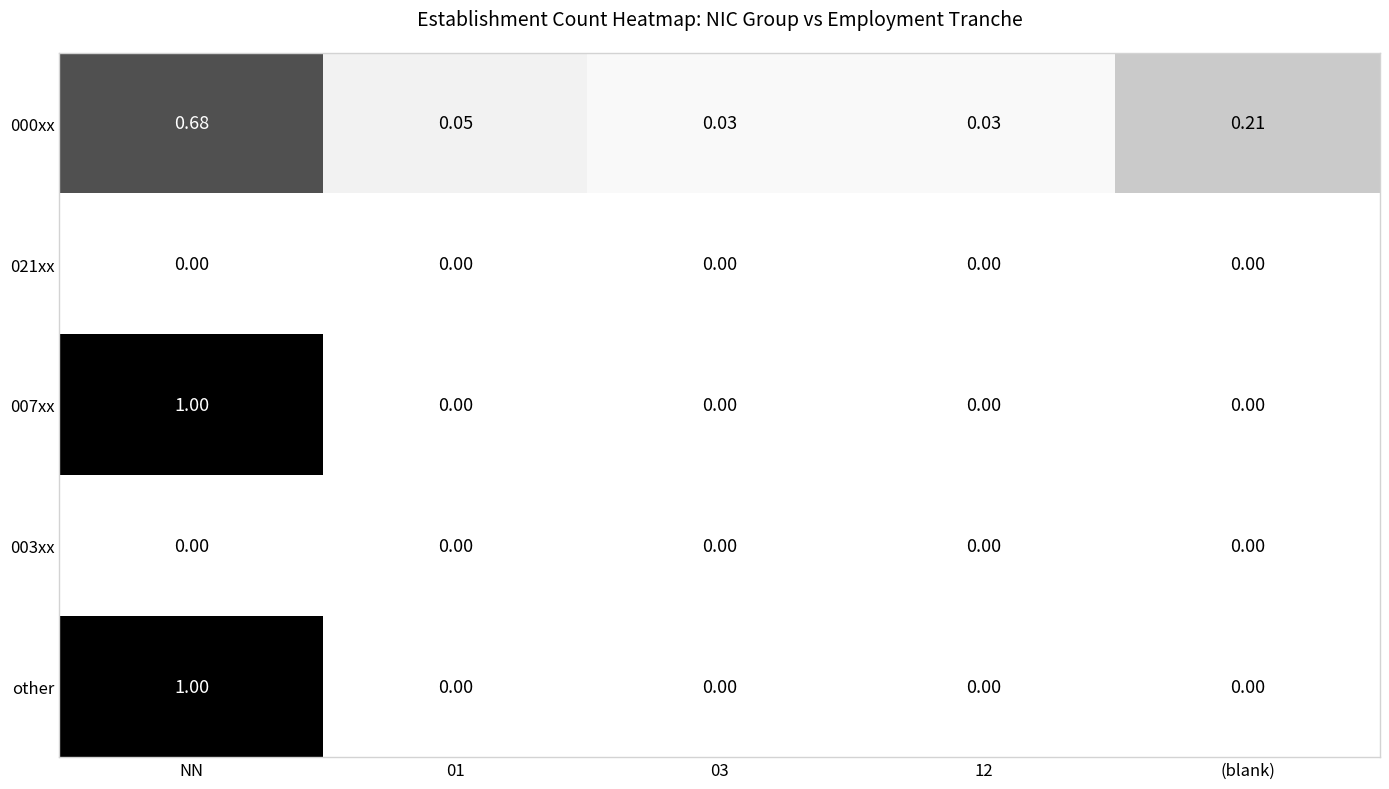

At which label does 000xx reach its peak?

NN